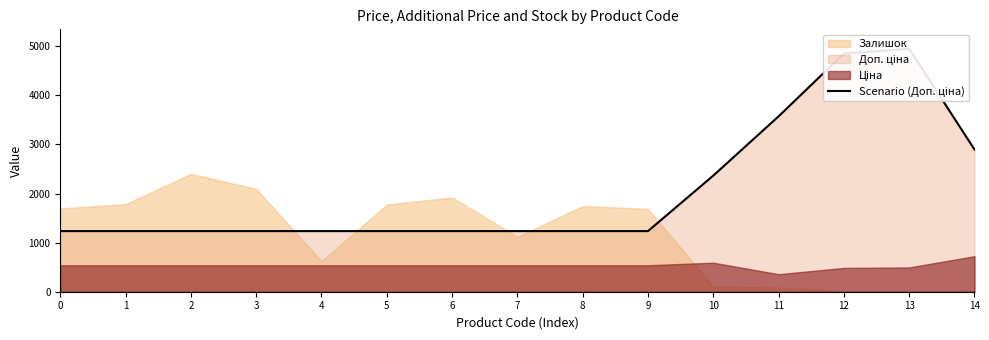

How many lines are shown in the chart?

1